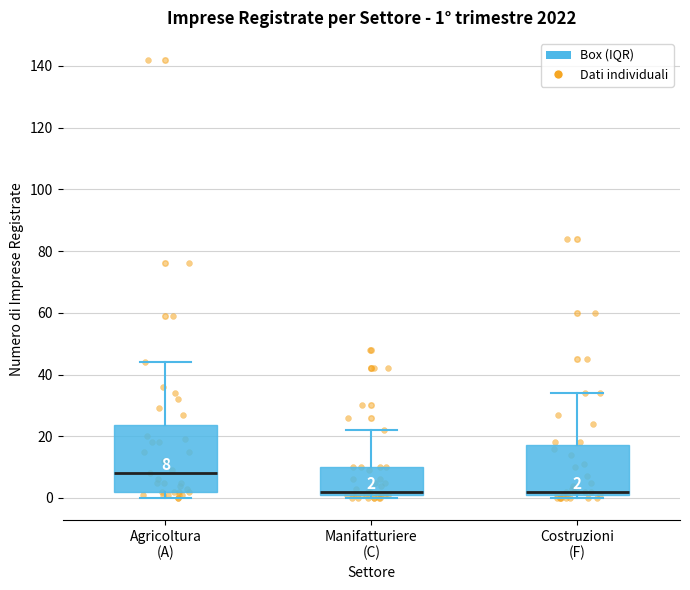

Which box is the tallest, from its lower edge to its upper edge?

Agricoltura (A)